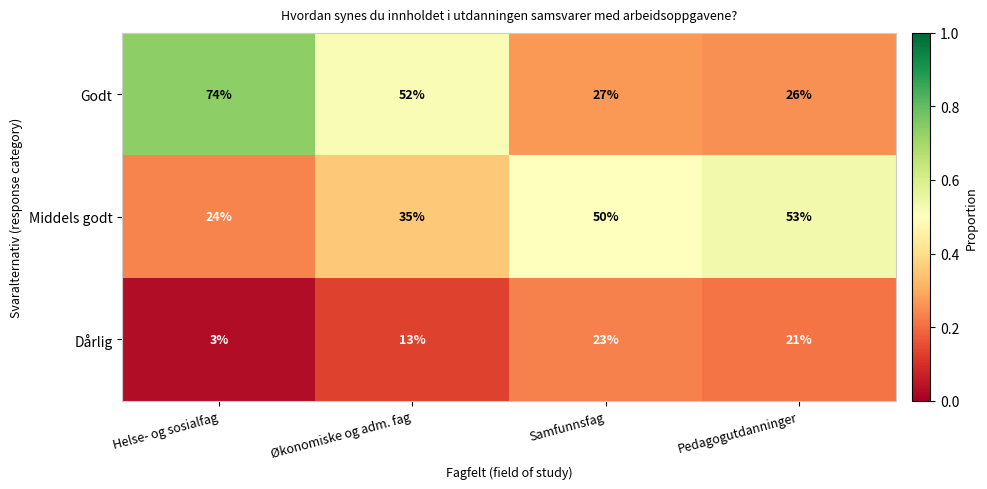

What is the maximum value shown in the chart?

74